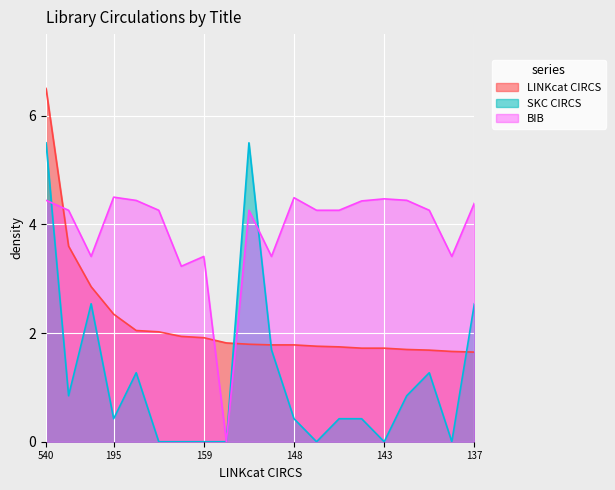

True or false: BIB has more than 2 interior local peaks.

True